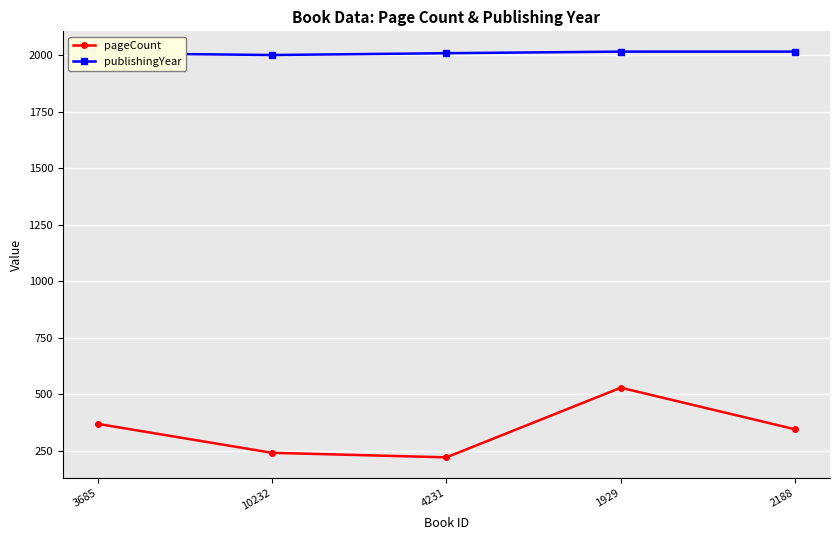

List the labels in order of pageCount value, largest first.

1929, 3685, 2188, 10232, 4231